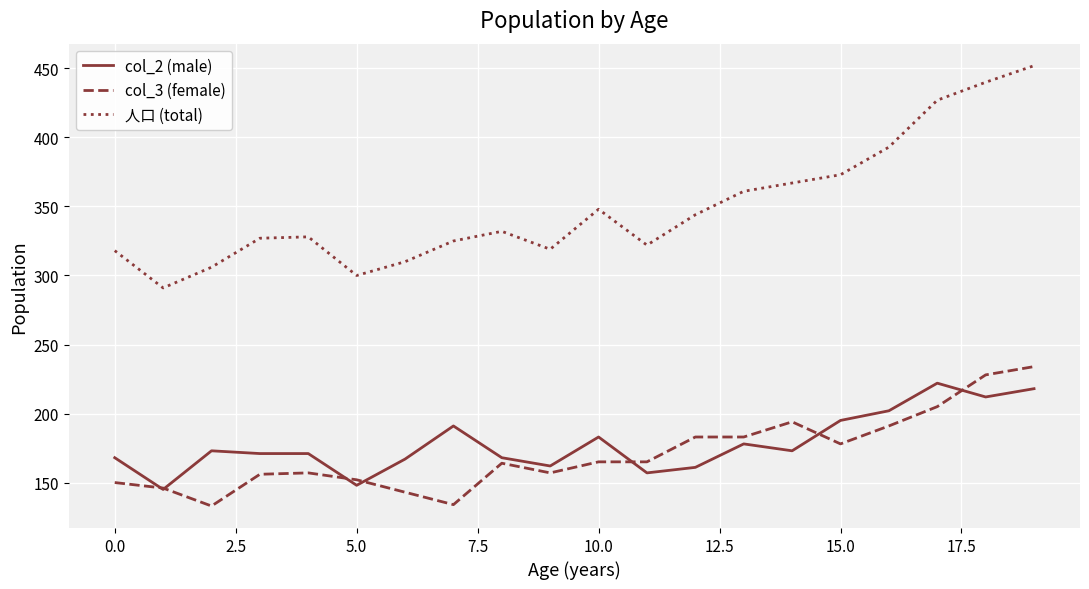

What is the maximum value shown in the chart?

452